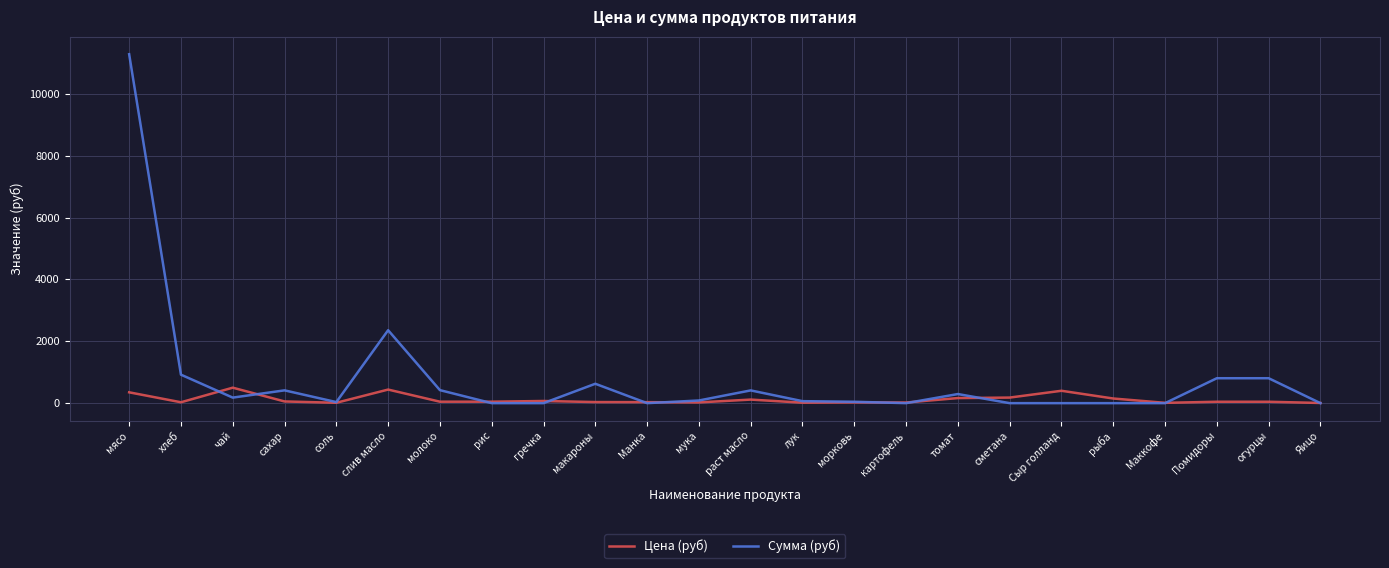

Is the value of Цена (руб) at сахар greater than the value of Сумма (руб) at макароны?

No